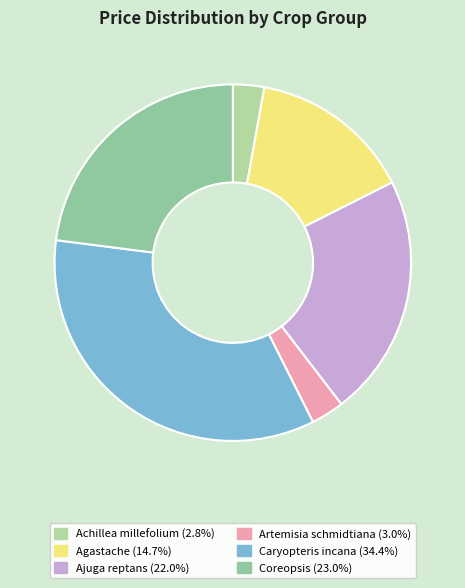

How many slices are in this pie chart?

6